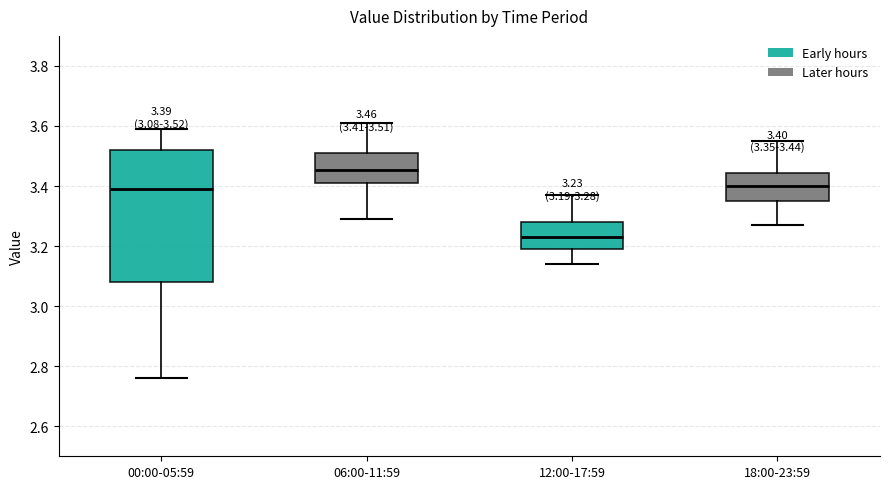

Which box has the highest median line?

06:00-11:59